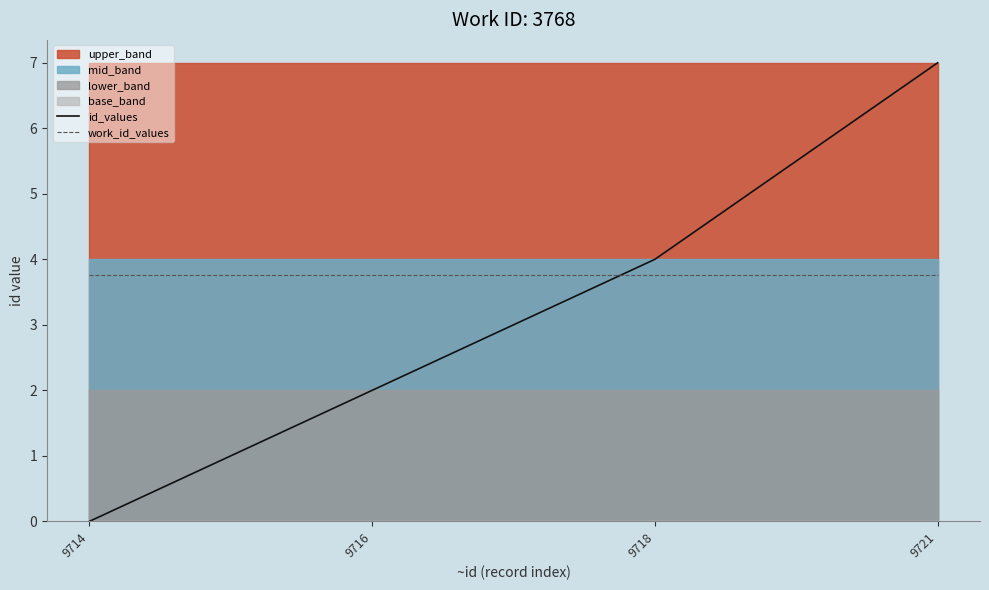

True or false: id_values and work_id_values cross at least once.

True